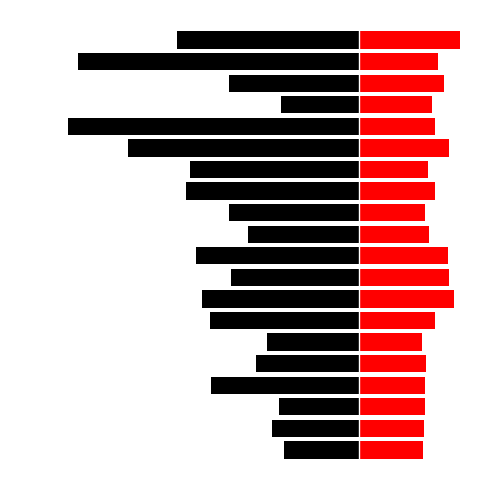

What is the value of the SDS_P1 bar at the 3rd from the left?

-1.7